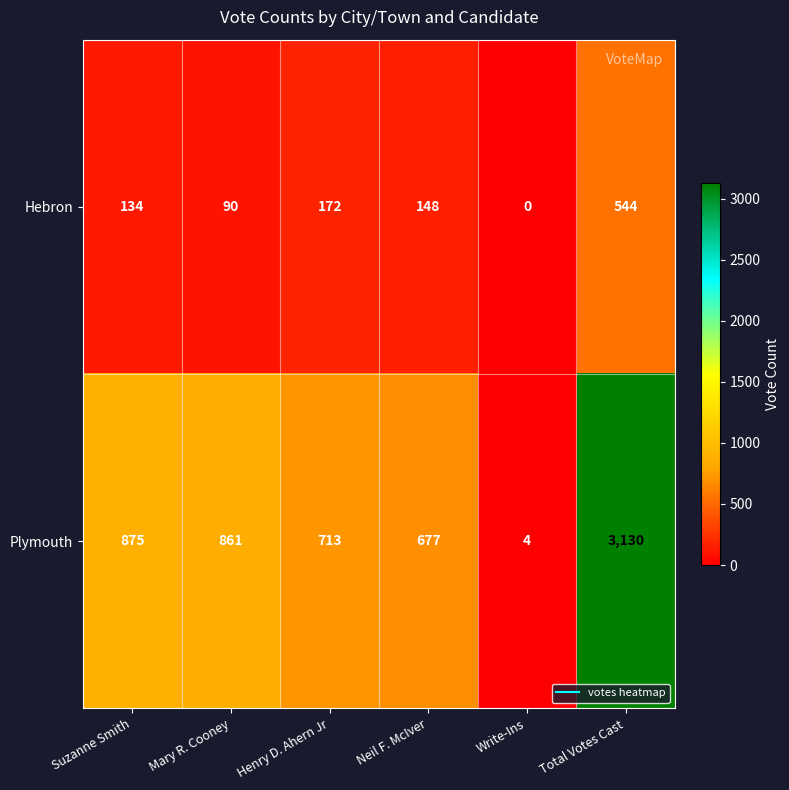

At which label does Plymouth first exceed 861?

Suzanne Smith